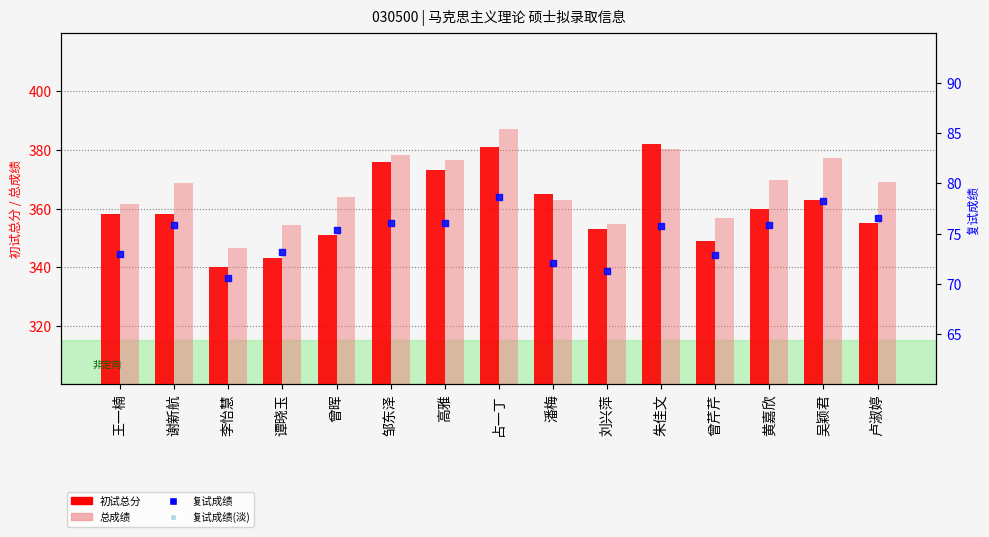

Which series contains the lowest Y value?

复试成绩